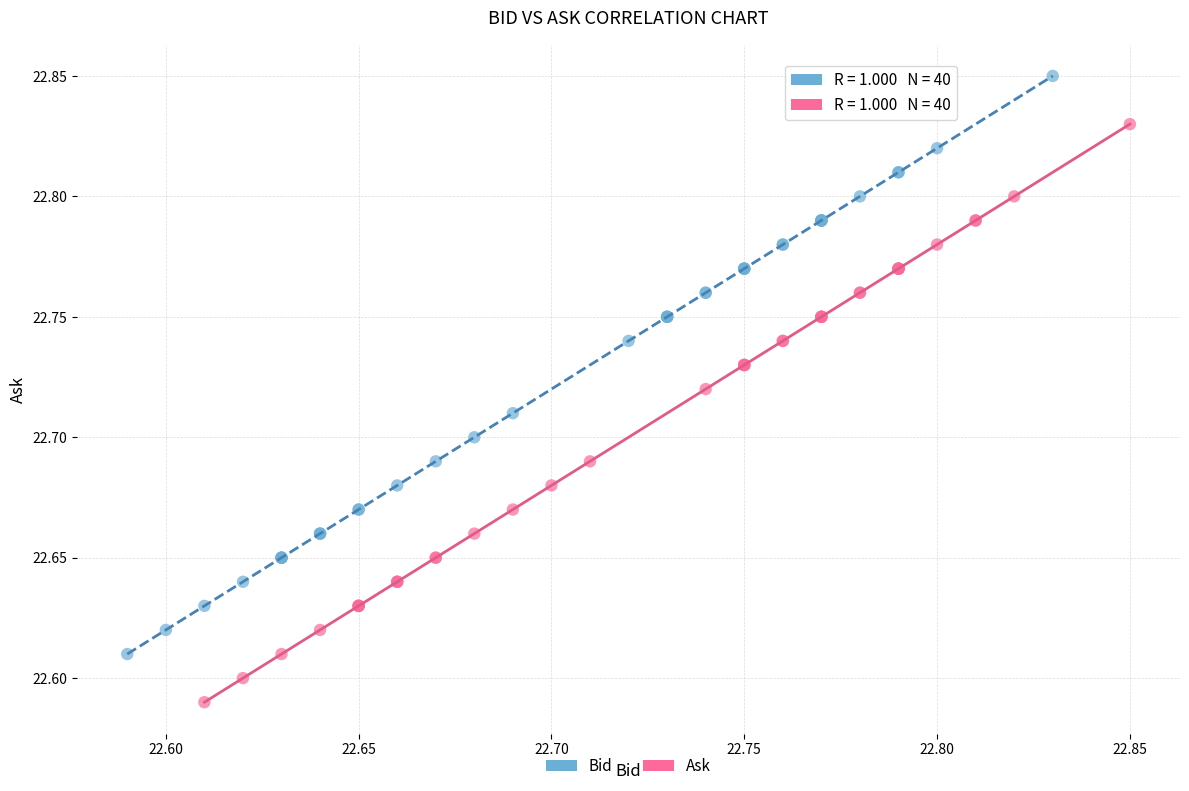

Which series contains the highest Y value?

Bid